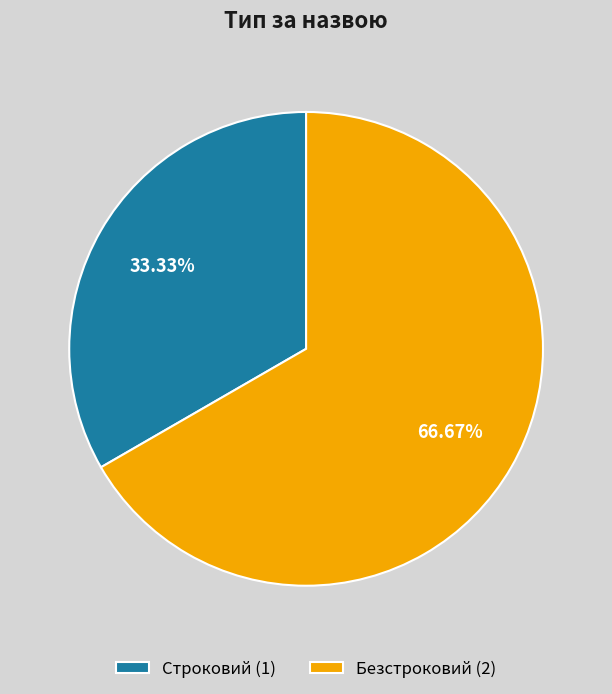

Which slice represents more than half of the pie?

Безстроковий